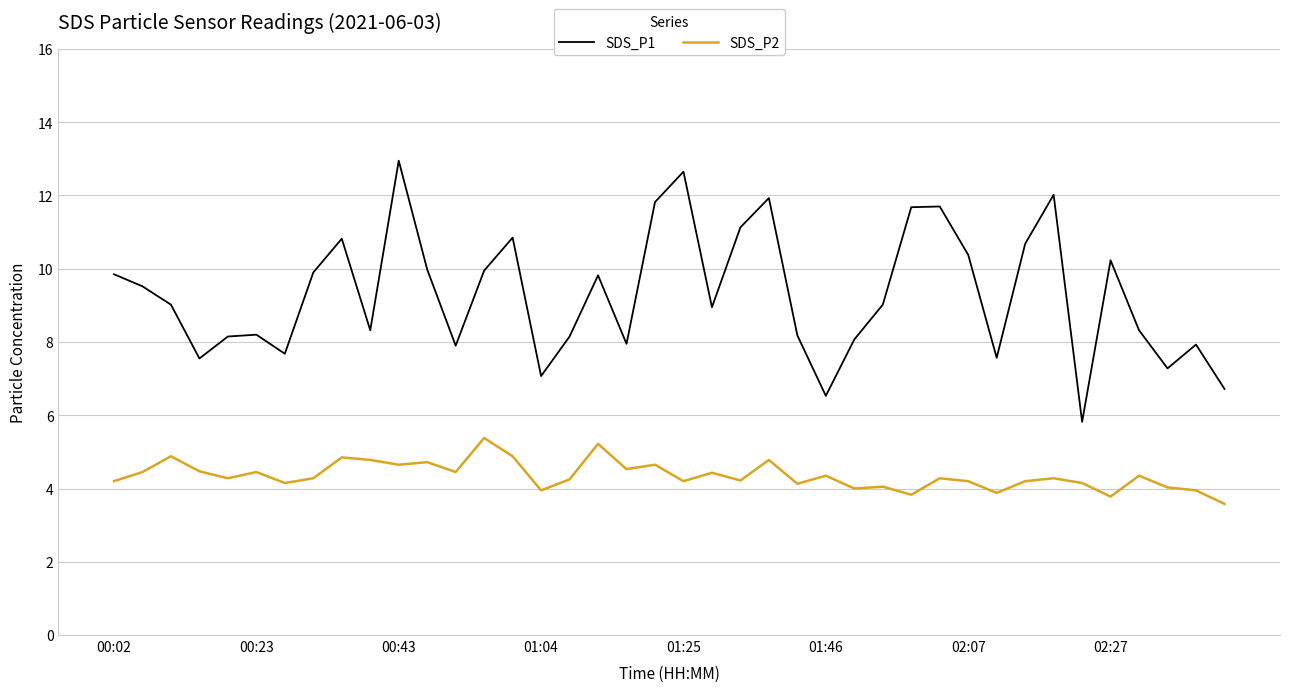

What is the difference between the maximum and minimum values in the SDS_P2 series?

1.8